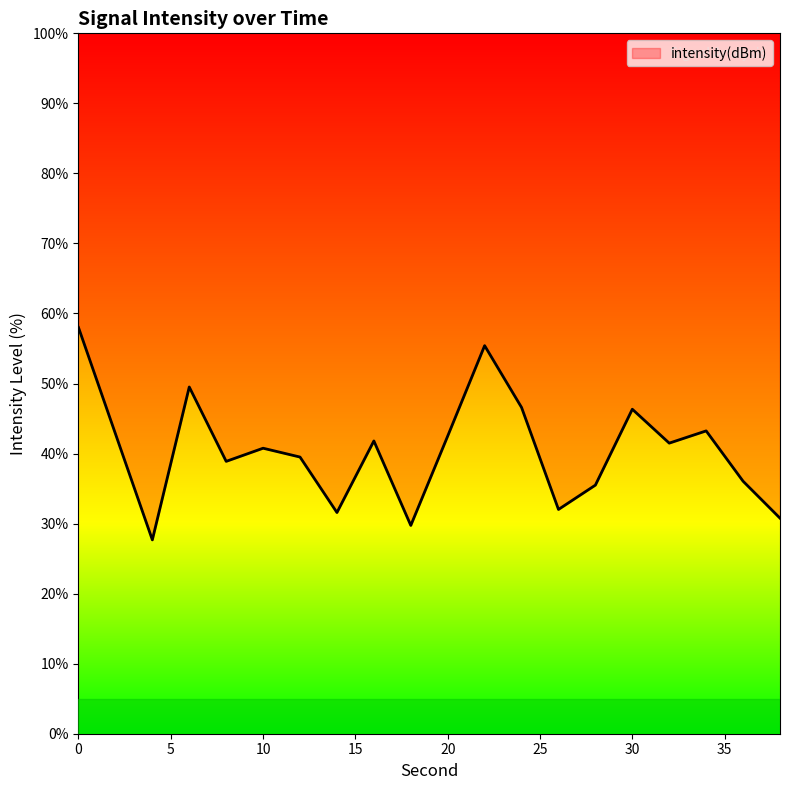

How many points are lower than both their immediate neighbors (excluding endpoints)?

6